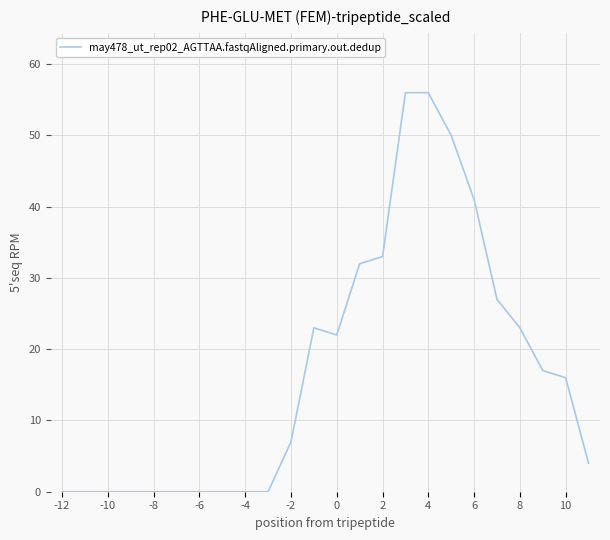

What is the difference between the maximum and minimum values?

56